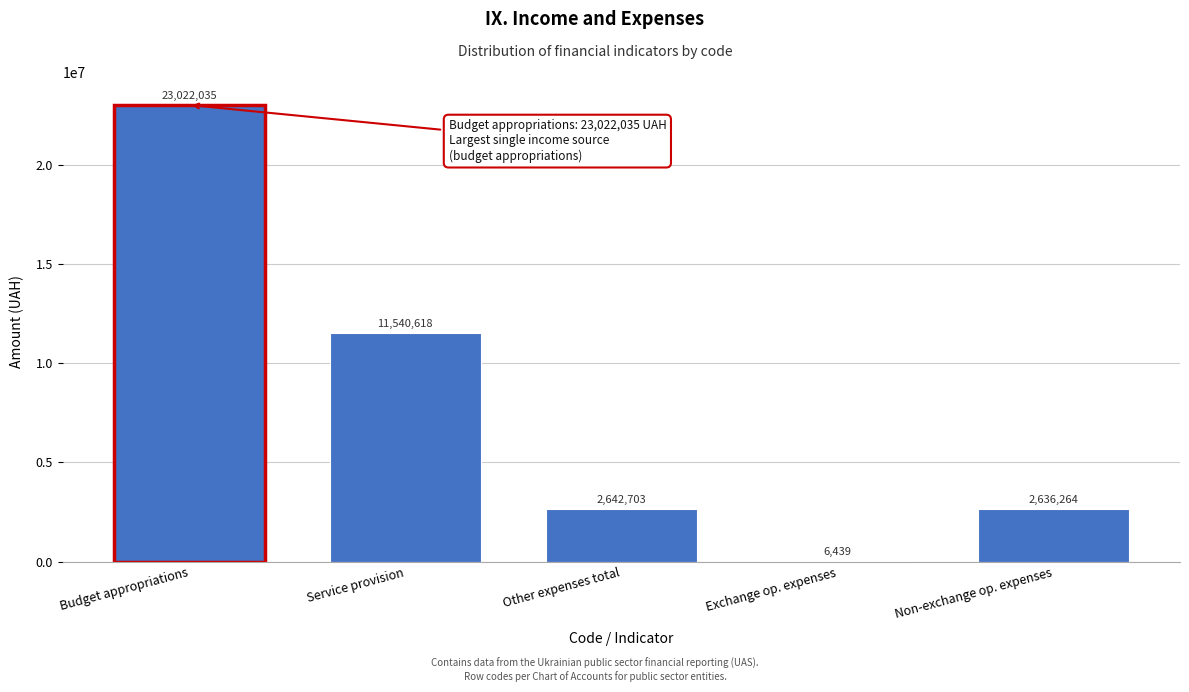

Reading left to right, what are all the values shown in this chart?

Budget appropriations=23022035	Service provision=11540618	Other expenses total=2642703	Exchange op. expenses=6439	Non-exchange op. expenses=2636264